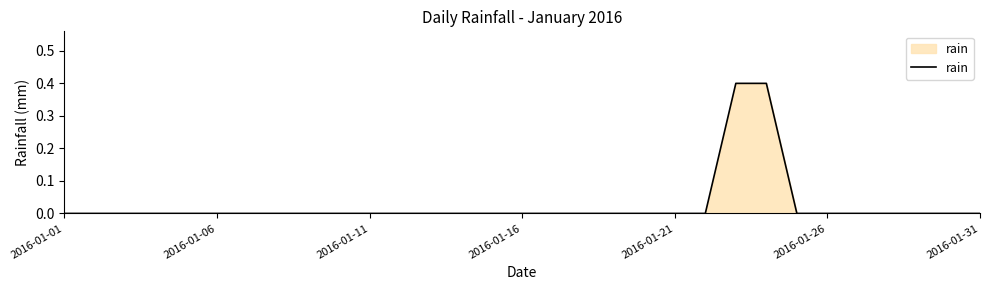

What is the maximum value shown in the chart?

0.4